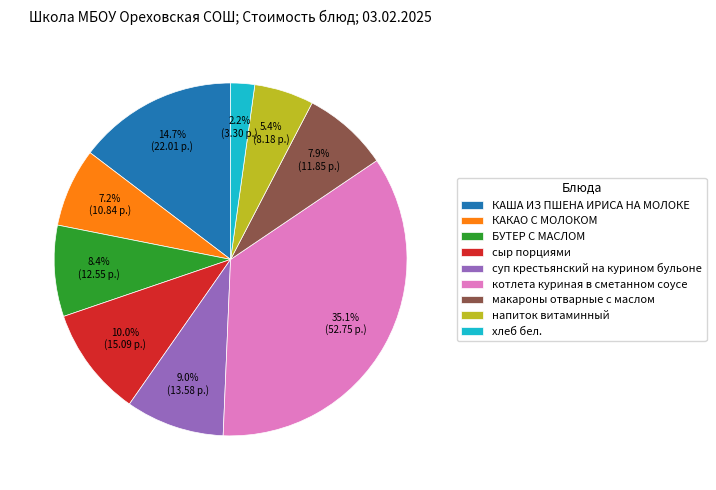

Count the number of slices in the pie.

9